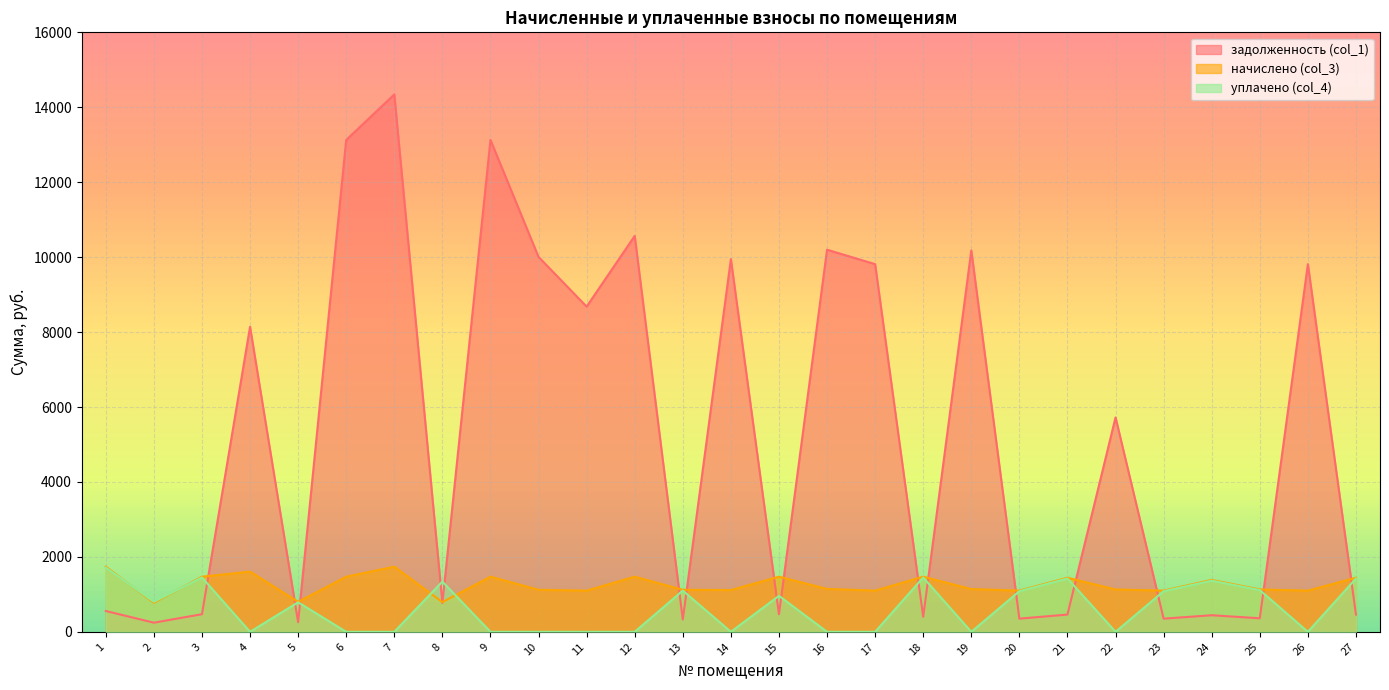

How many interior local valleys does the задолженность (col_1) series have?

10